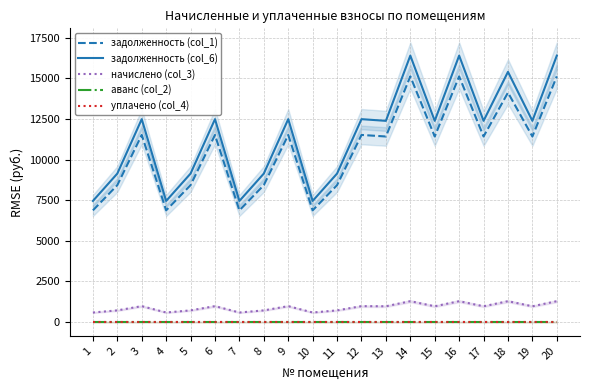

Is this an area chart (filled region under the line)?

No